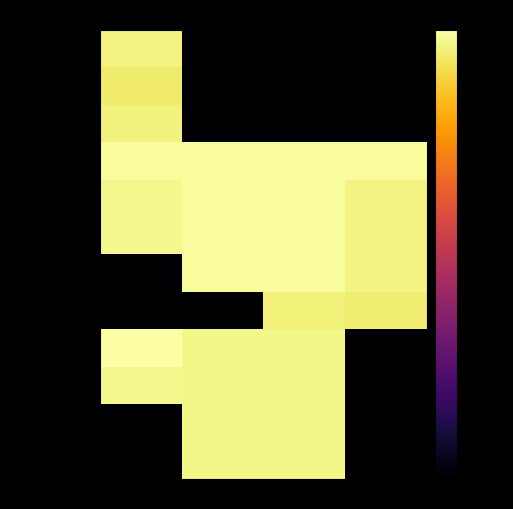

Reading left to right, extract all data points from this chart.

Азбука ч.1: 1=-1.9	2=-122.1	3=-122.1	4=-122.1
Азбука ч.2: 1=-2.9	2=-122.1	3=-122.1	4=-122.1
Азбука ч.3: 1=-2.0	2=-122.1	3=-122.1	4=-122.1
Русский язык ч.1: 1=-0.5	2=-0.5	3=-0.5	4=-0.5
Русский язык ч.2: 1=-1.2	2=-0.5	3=-0.5	4=-1.8
Русский язык ч.3: 1=-1.2	2=-0.5	3=-0.5	4=-1.8
Русский язык ч.4: 1=-122.1	2=-0.5	3=-0.5	4=-1.8
Русский язык ч.5: 1=-122.1	2=-122.1	3=-2.2	4=-2.7
Лит. чтение ч.1: 1=0.0	2=-1.4	3=-1.4	4=-122.1
Лит. чтение ч.2: 1=-1.3	2=-1.4	3=-1.4	4=-122.1
Лит. чтение ч.3: 1=-122.1	2=-1.4	3=-1.4	4=-122.1
Лит. чтение ч.4: 1=-122.1	2=-1.4	3=-1.4	4=-122.1